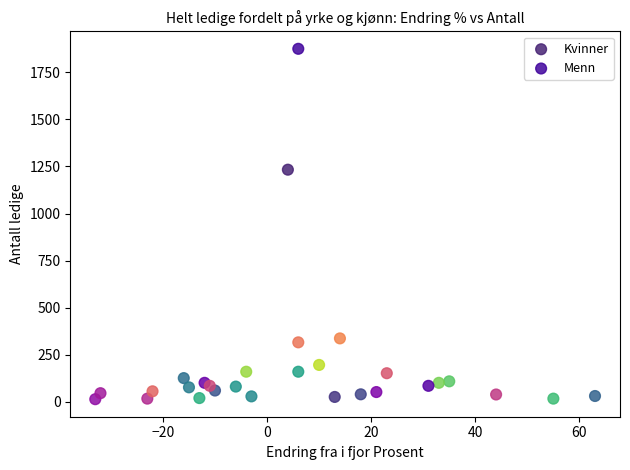

Which series contains the highest Y value?

Menn